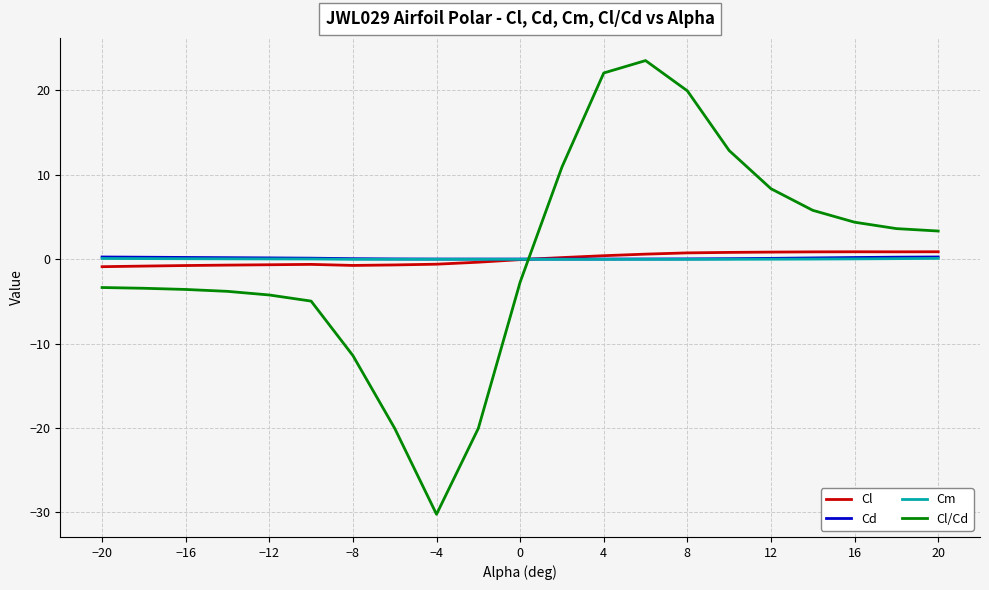

Which series has the largest range (max minus min)?

Cl/Cd